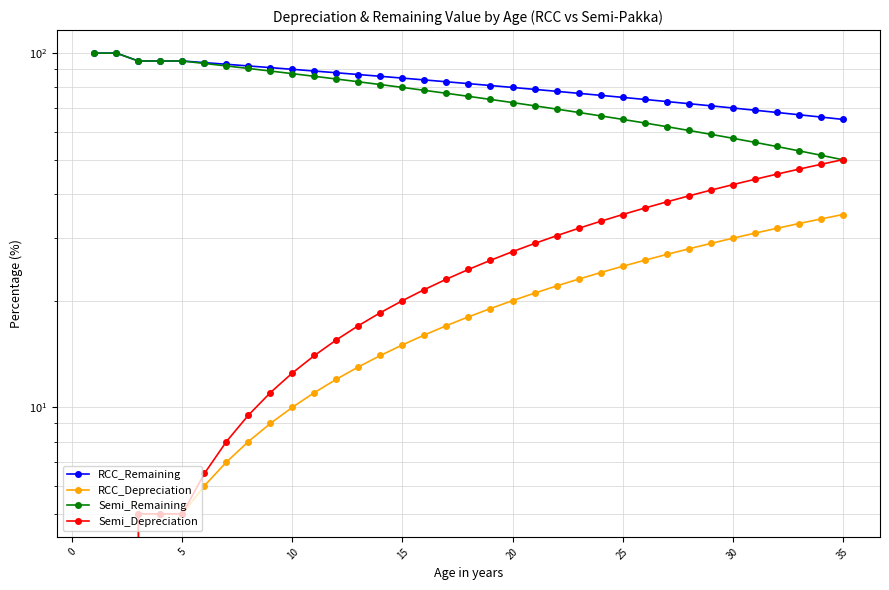

True or false: Semi_Remaining and RCC_Remaining cross at least once.

False